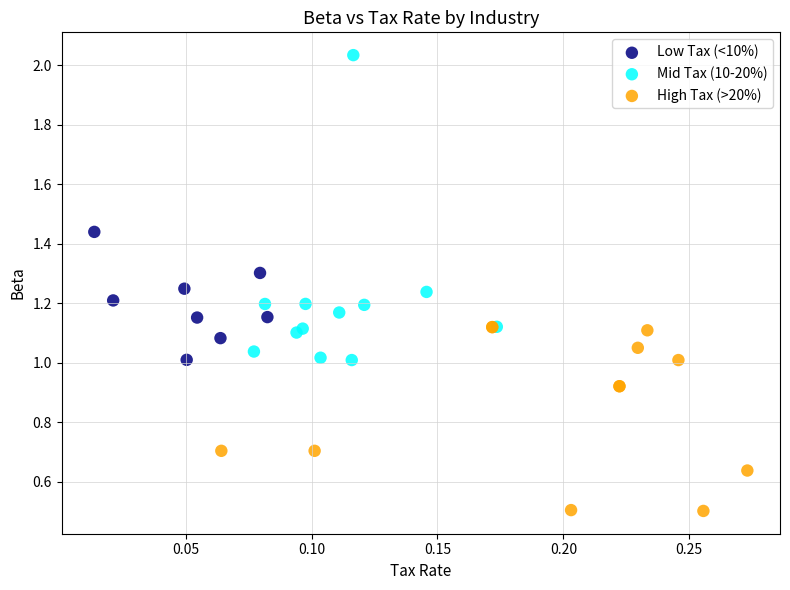

Which series has the largest Y range (max minus min)?

Mid Tax (10-20%)